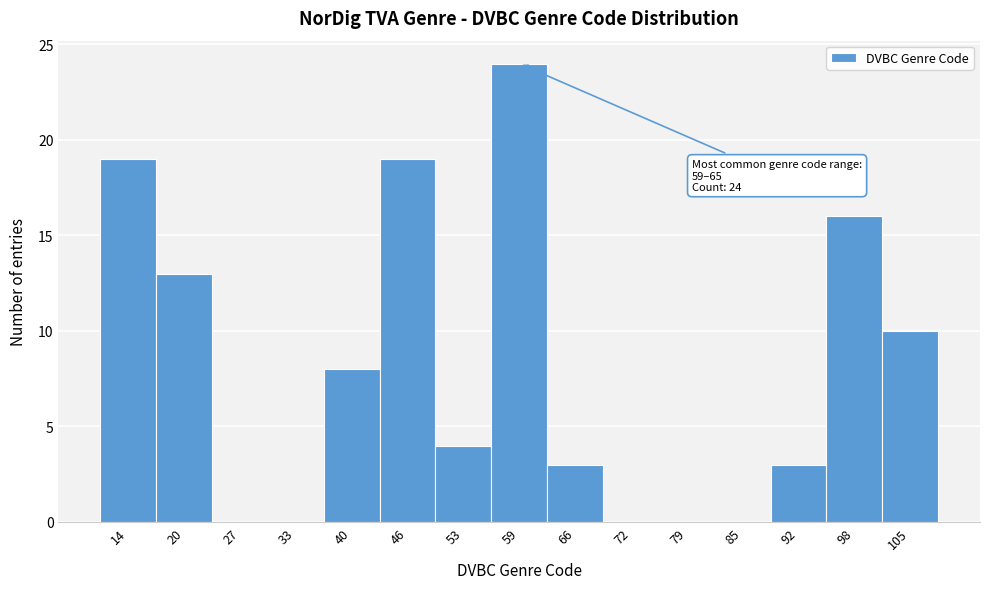

Reading right to left, what are all the values shown in this chart?

105=10	98=16	92=3	85=0	79=0	72=0	66=3	59=24	53=4	46=19	40=8	33=0	27=0	20=13	14=19